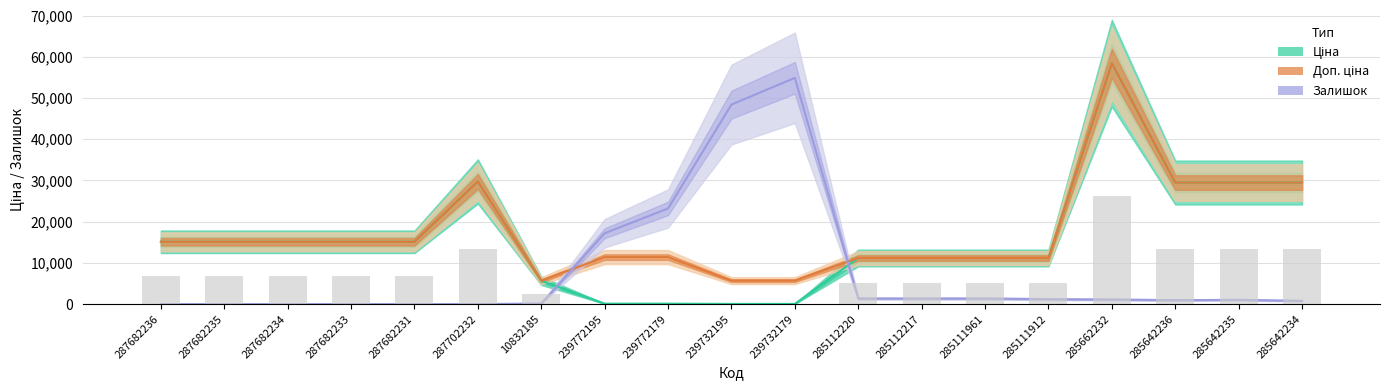

What is the value of the Залишок bar at the 8th from the left?

17200.0